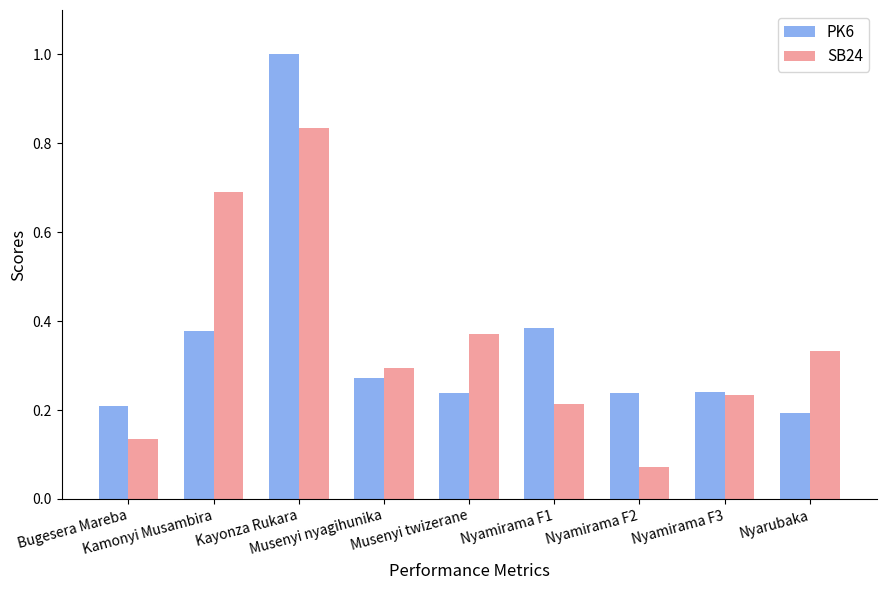

At which category does the chart reach its minimum across all series?

Nyamirama F2